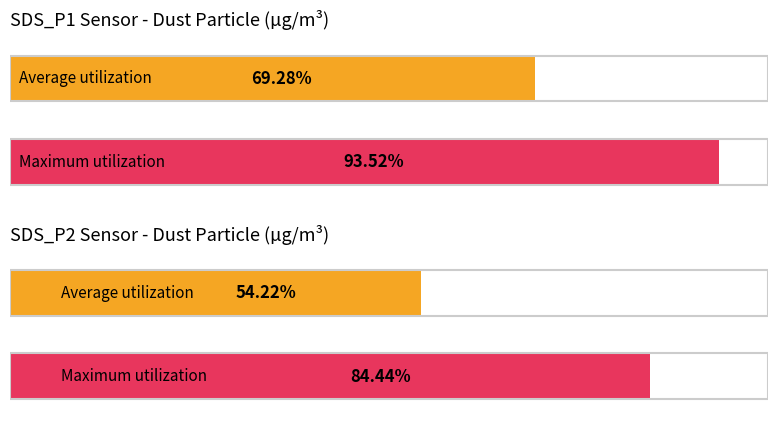

How many series are shown in this chart?

2